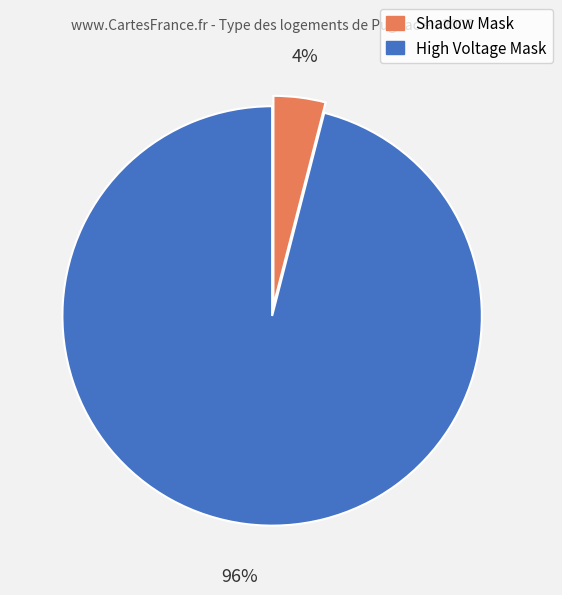

To the nearest percent, what is the difference between the largest and smallest slice percentages?

92%